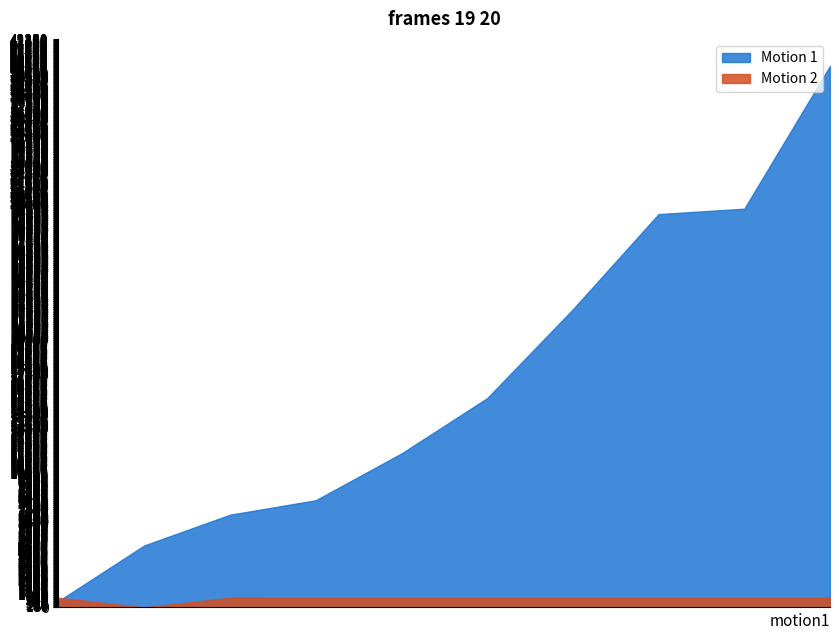

How many data points in Motion 1 are less than 15591?

5